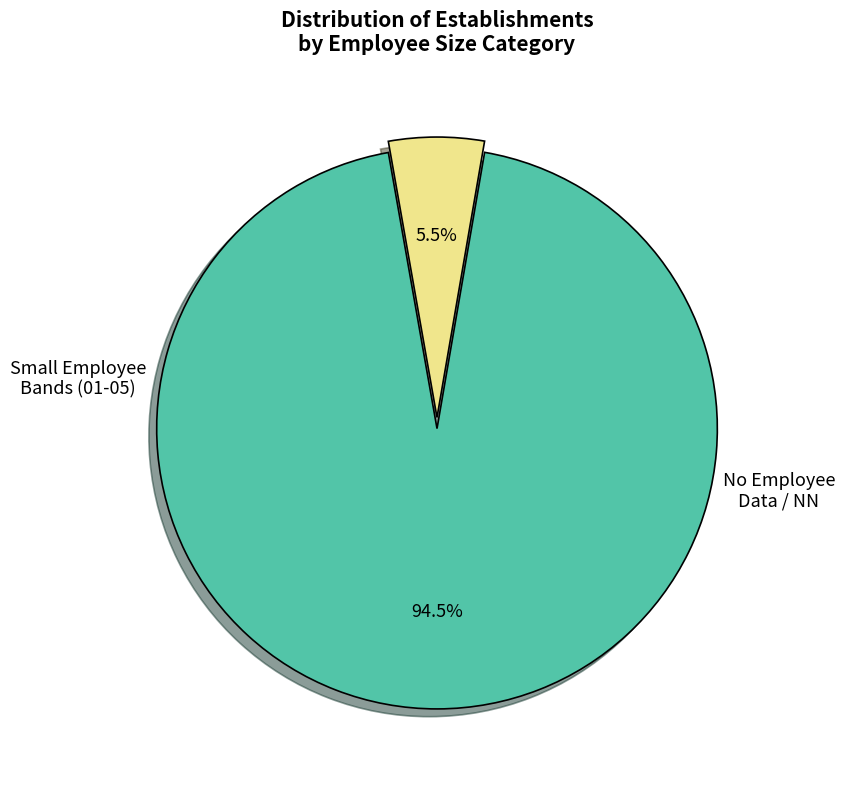

Count the number of slices in the pie.

2